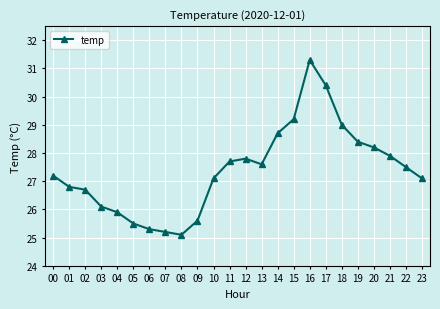

What is the sum of the values at 10 and 14?

55.8